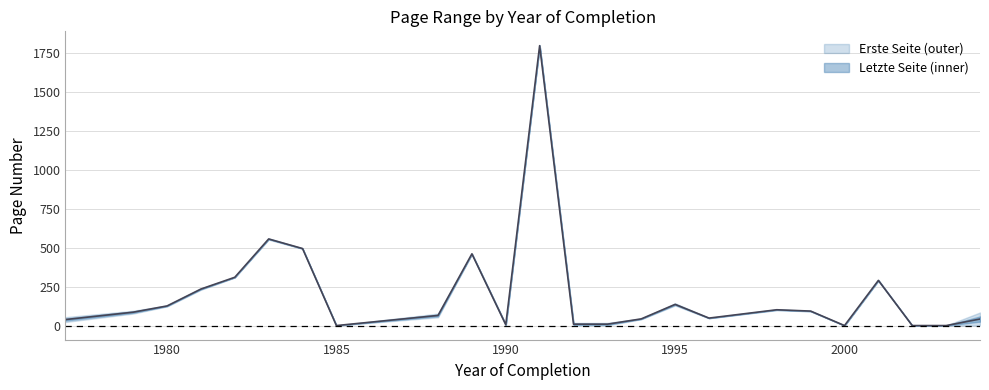

Reading left to right, transcribe all the data shown in this chart.

1977=38.5	1979=86.0	1980=126.0	1981=234.5	1982=310.0	1983=556.0	1984=494.5	1985=0.0	1988=65.0	1989=460.5	1990=5.5	1991=1797.0	1992=9.0	1993=9.0	1994=43.0	1995=136.0	1996=48.0	1998=101.5	1999=93.0	2000=0.0	2001=290.0	2002=0.0	2003=0.0	2004=42.0